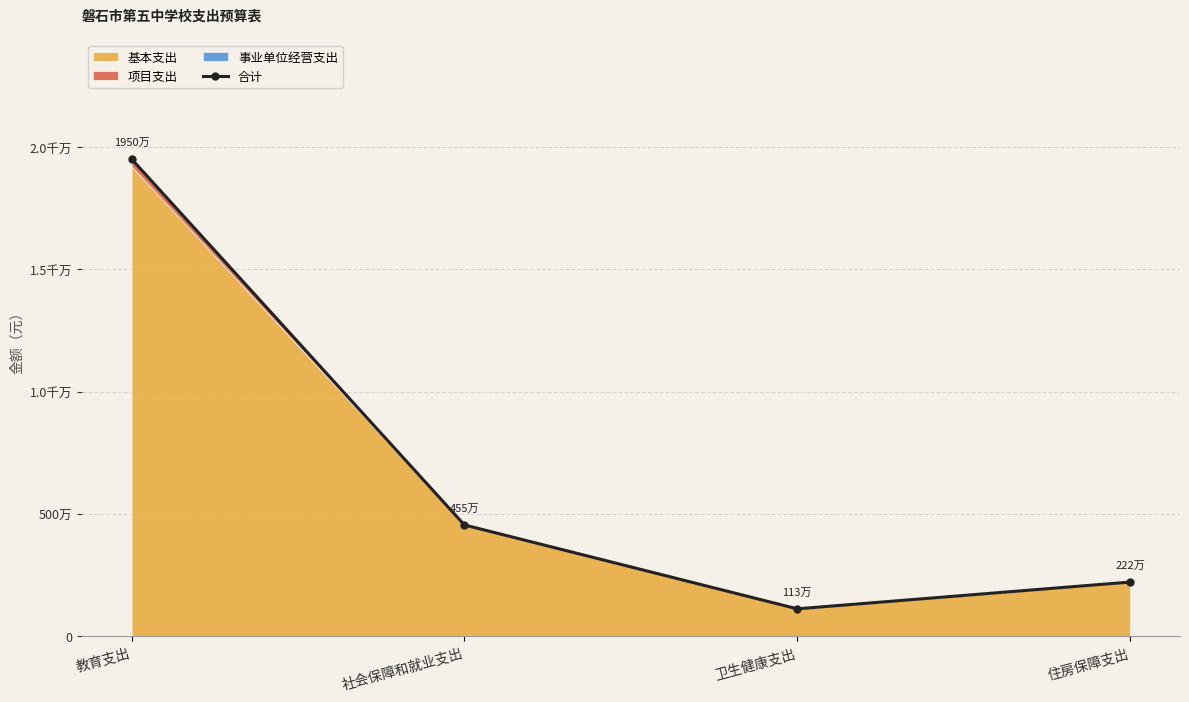

List the labels in order of value, largest first.

教育支出, 社会保障和就业支出, 住房保障支出, 卫生健康支出